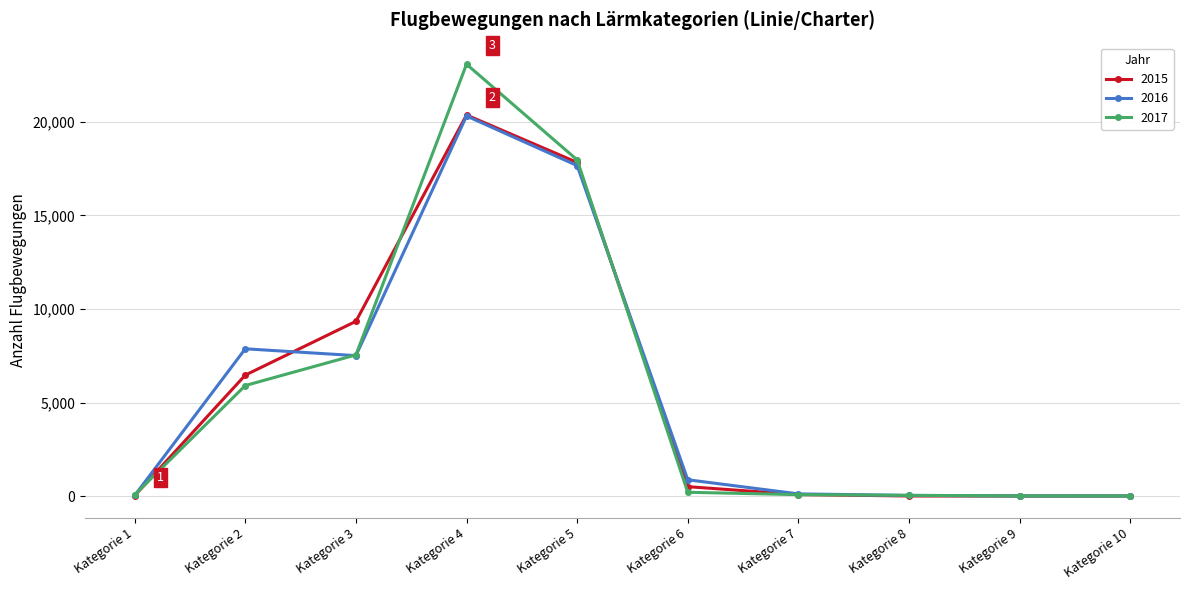

Is the value of 2015 at Kategorie 2 greater than the value of 2016 at Kategorie 7?

Yes